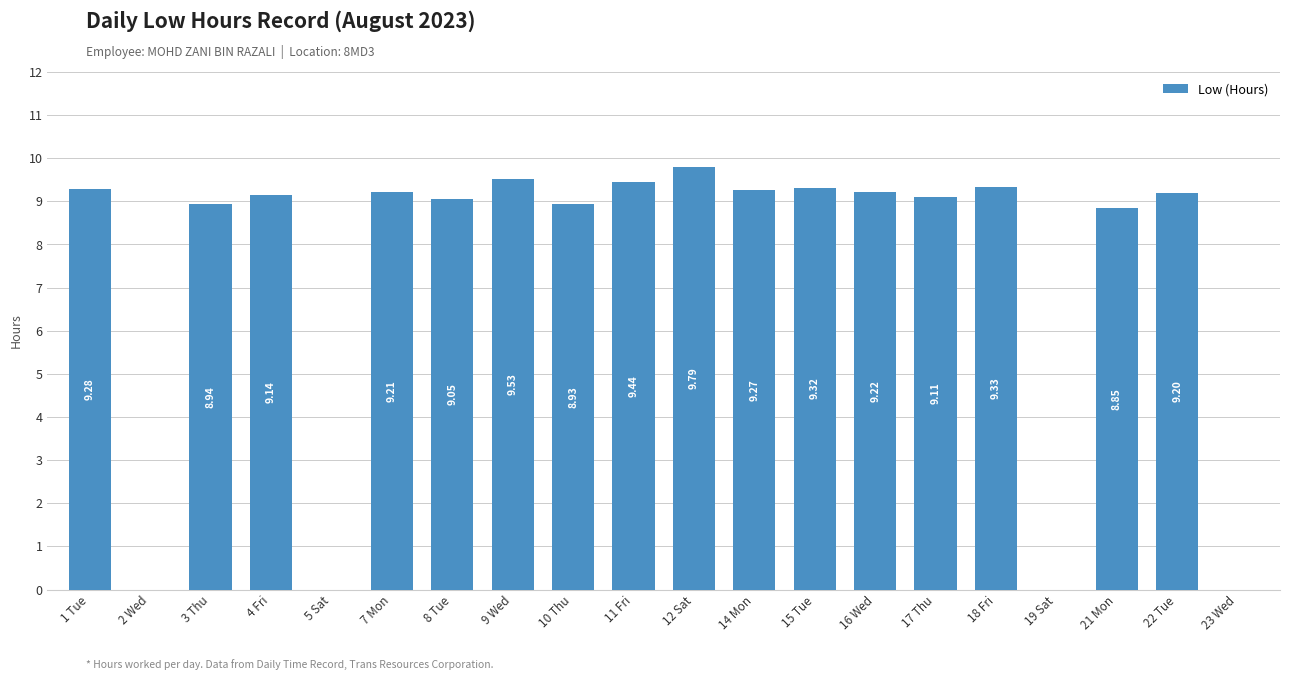

What is the change in value from 12 Sat to 21 Mon?

-0.9